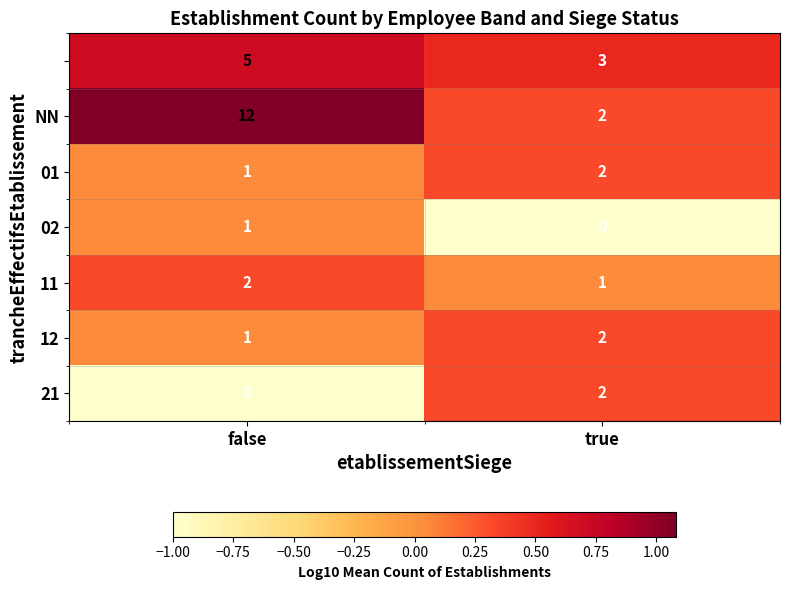

At which category is the sum across all series the highest?

false